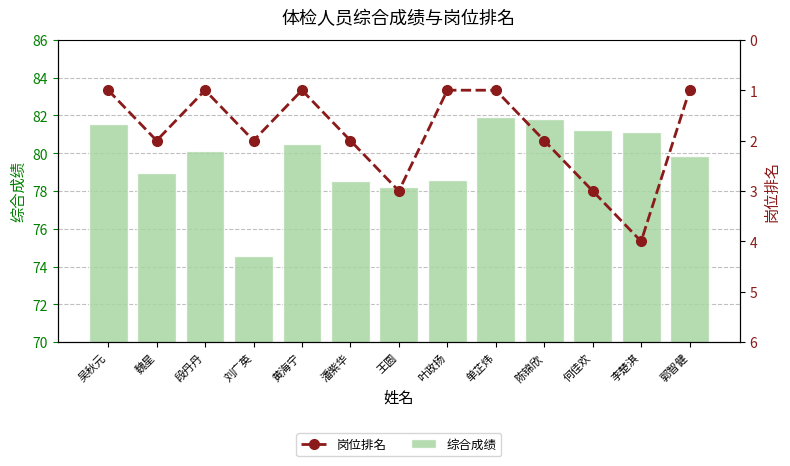

Rank the categories by 岗位排名 value from highest to lowest.

李楚淇, 王圆, 何佳欢, 魏星, 刘广英, 潘紫华, 陈锦欣, 吴秋元, 段丹丹, 黄海宁, 叶政扬, 单芷炜, 郭智健